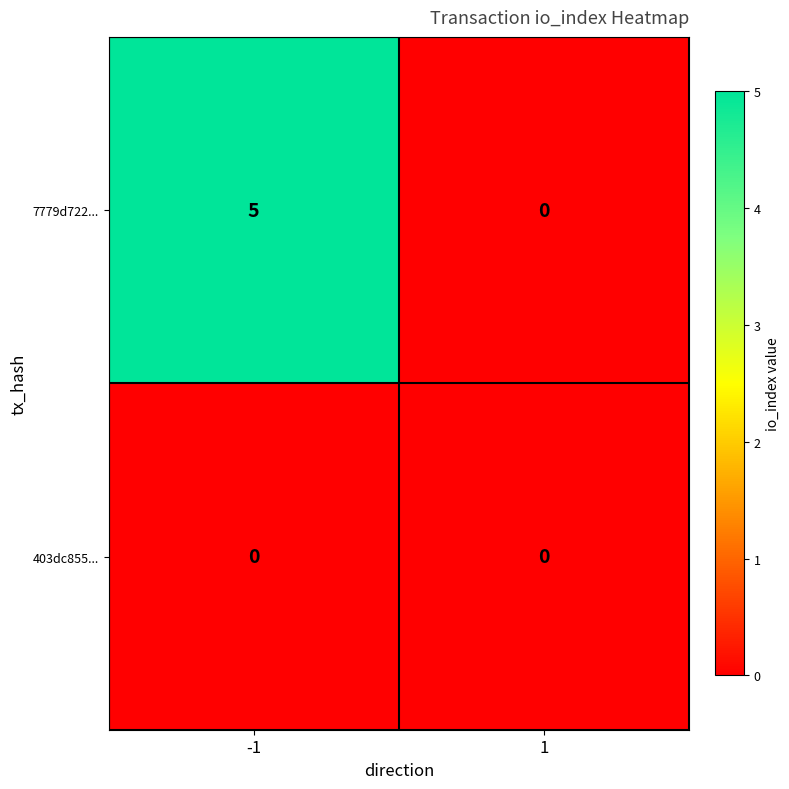

Rank the series at -1 from lowest to highest value.

403dc855..., 7779d722...